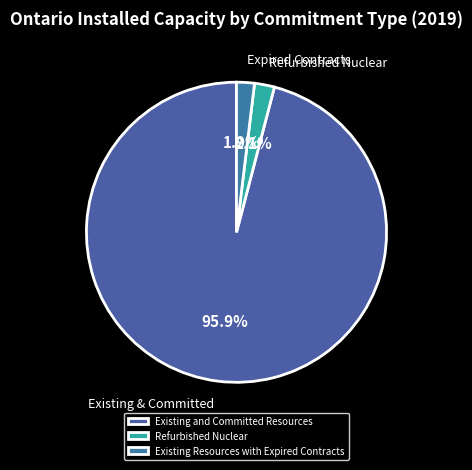

Rank the categories by value from lowest to highest.

Existing Resources with Expired Contracts, Refurbished Nuclear, Existing and Committed Resources